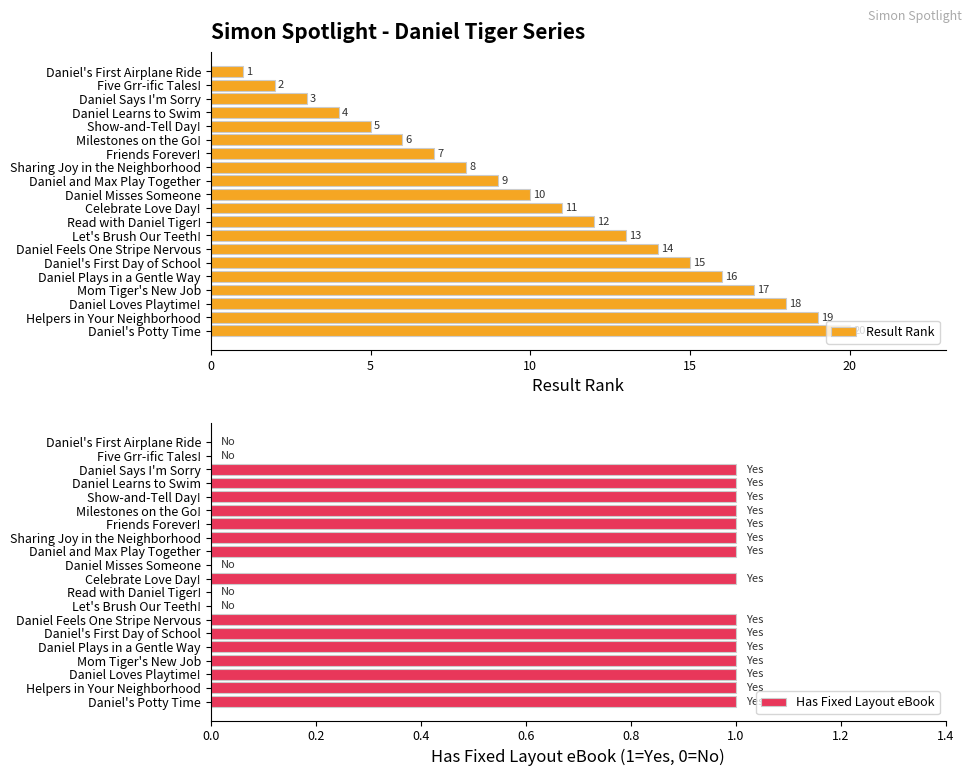

What is the difference between the maximum and minimum values in the Has Fixed Layout eBook series?

1